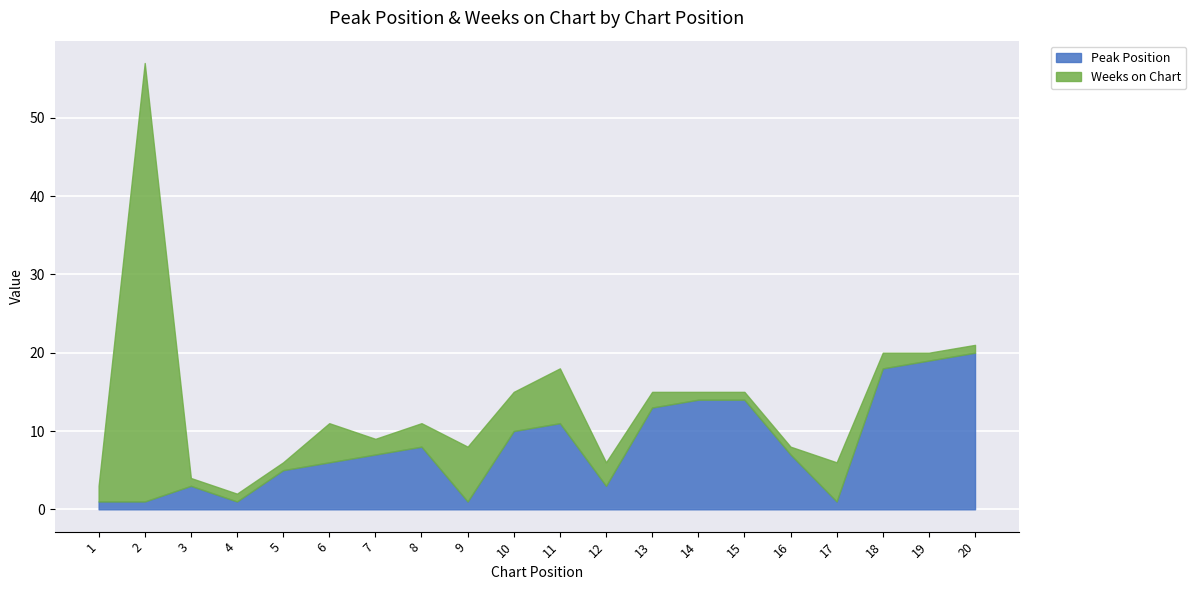

At how many categories does at least one series exceed 5?

14